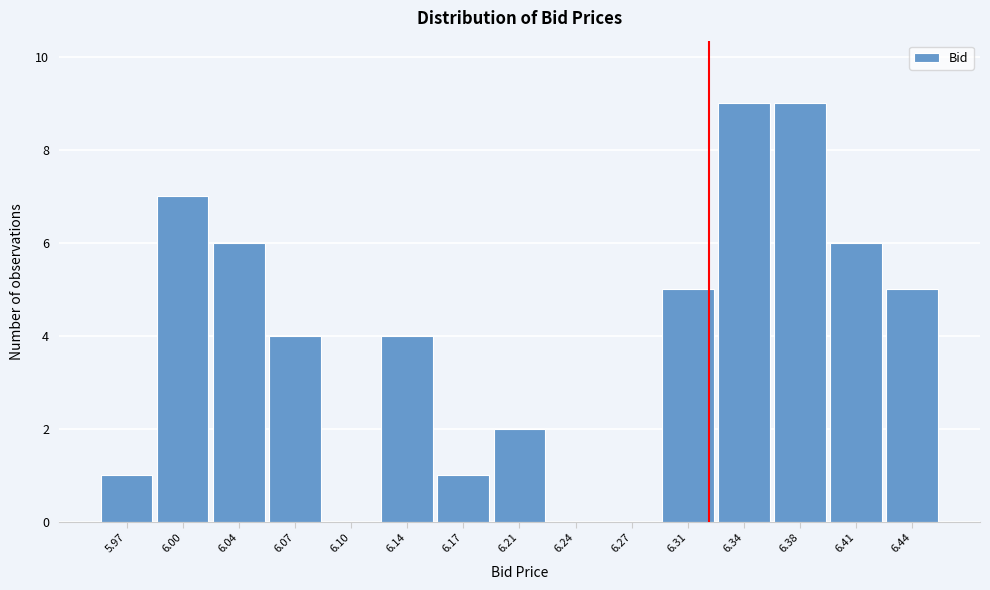

Reading left to right, transcribe this chart: for each bar, give the range it covers on the x-axis and its height. Neither the bar edges nor the heights are printed on the chart, so give them approximately, as read against the axes.

5.950 to 5.984: 1
5.984 to 6.018: 7
6.018 to 6.052: 6
6.052 to 6.086: 4
6.086 to 6.120: 0
6.120 to 6.154: 4
6.154 to 6.188: 1
6.188 to 6.222: 2
6.222 to 6.256: 0
6.256 to 6.290: 0
6.290 to 6.324: 5
6.324 to 6.358: 9
6.358 to 6.392: 9
6.392 to 6.426: 6
6.426 to 6.460: 5